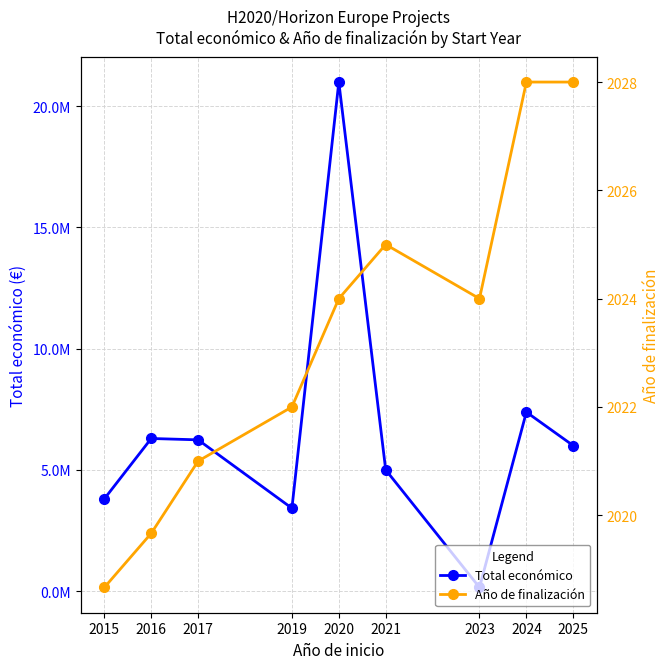

At which category is the sum across all series the highest?

2020